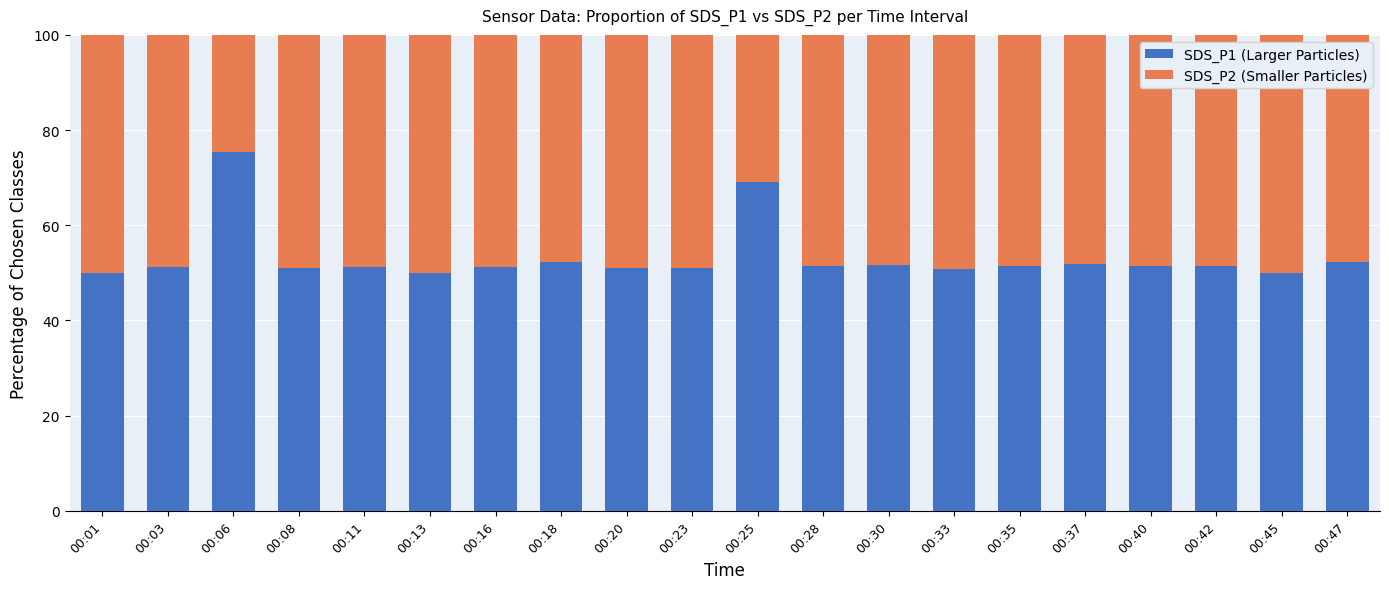

At which label is SDS_P1 (Larger Particles) closest to 62?

00:25